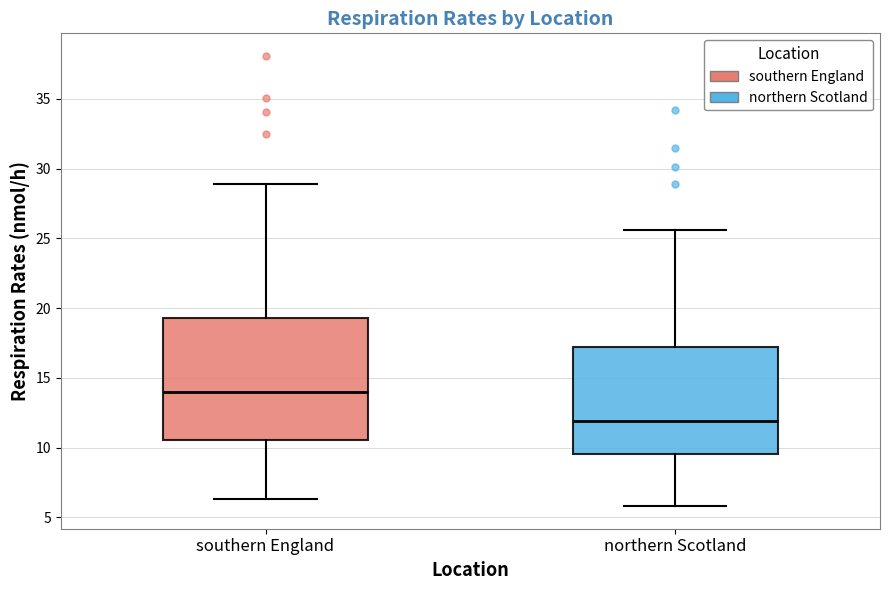

Reading left to right, read every box against the y-axis: the position of its median line, the range the box covers, and the ends of its whiskers. The values are not printed on the chart, so give them approximately, as read against the axis.

southern England: median 14.0, box 10.5 to 19.5, whiskers 6.5 to 29.0
northern Scotland: median 12.0, box 9.5 to 17.0, whiskers 6.0 to 25.5